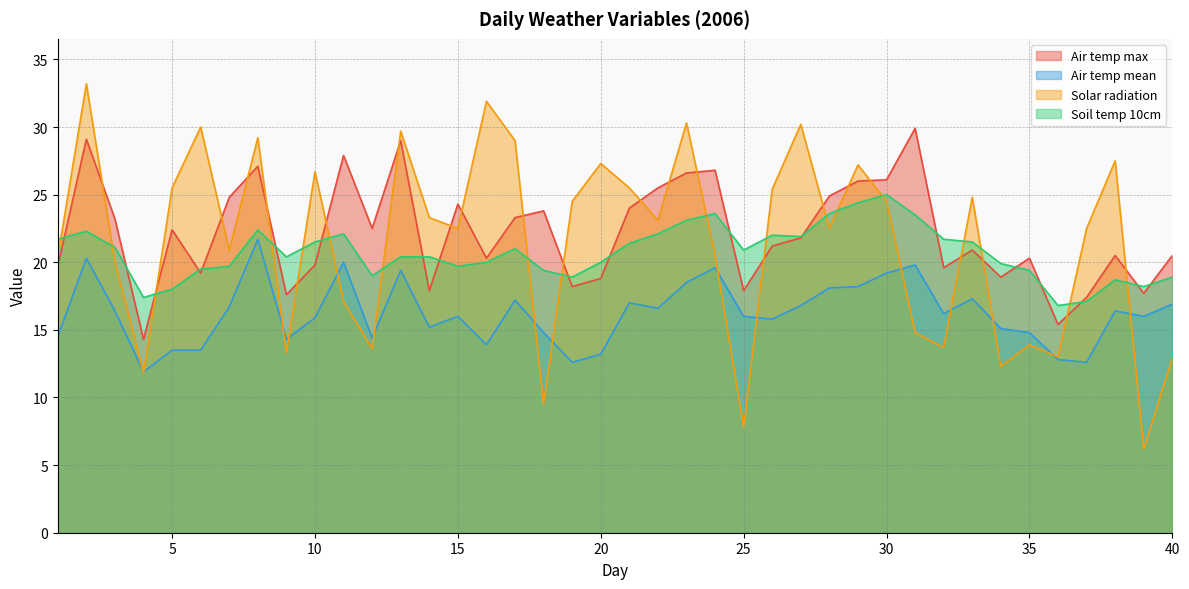

What is the value of the Solar radiation point at the 3rd from the left?

20.0